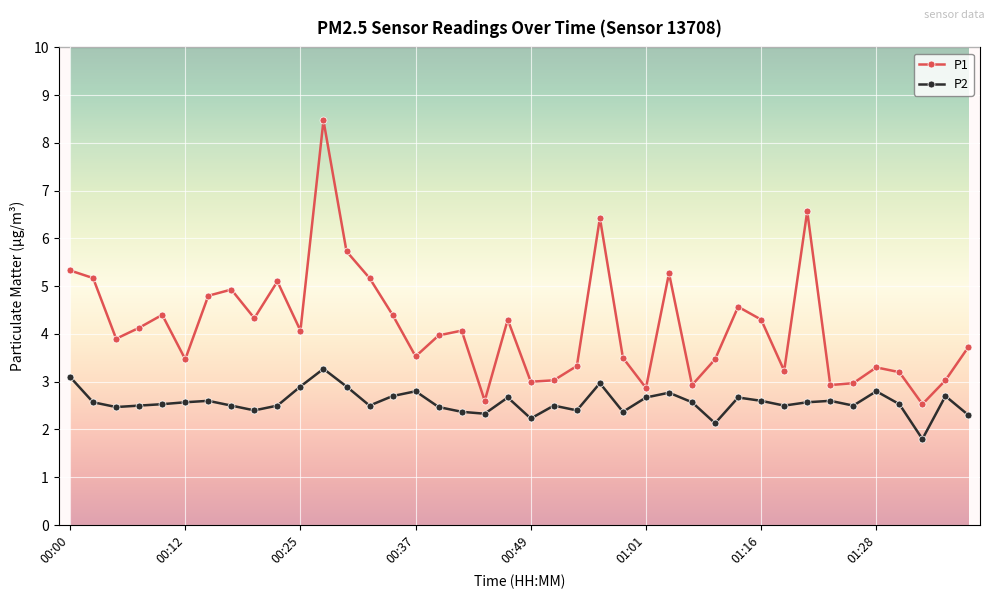

Rank the series by their average value, from highest to lowest.

P1, P2